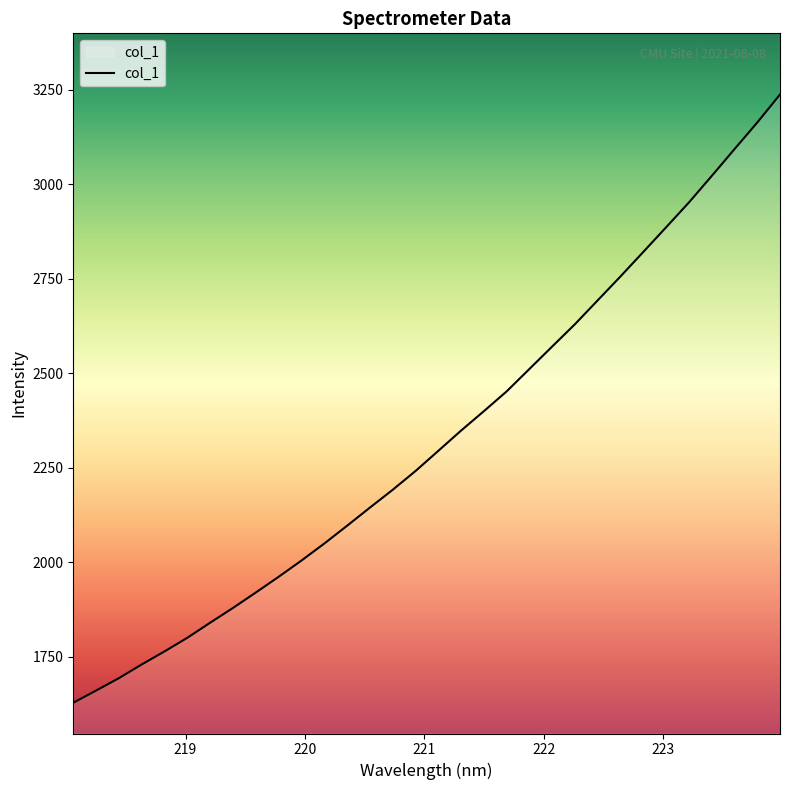

What is the maximum value shown in the chart?

3237.1